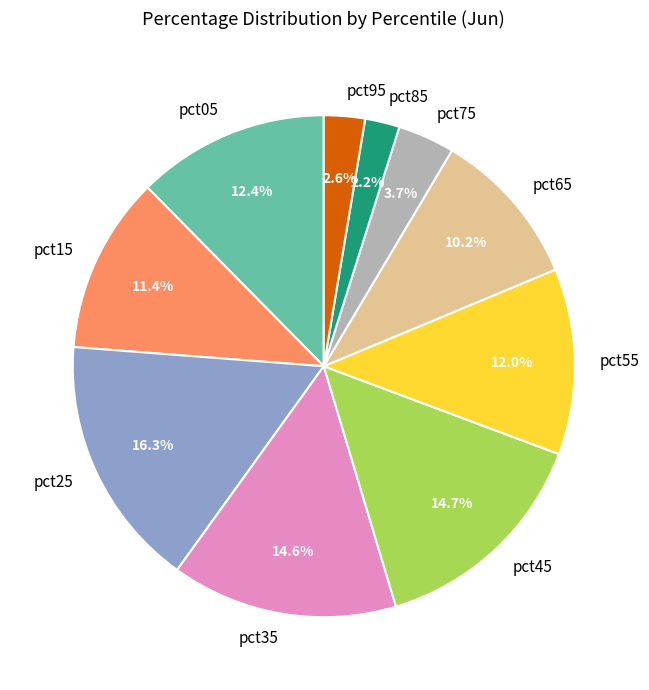

To the nearest percent, what portion does pct05 represent?

12%